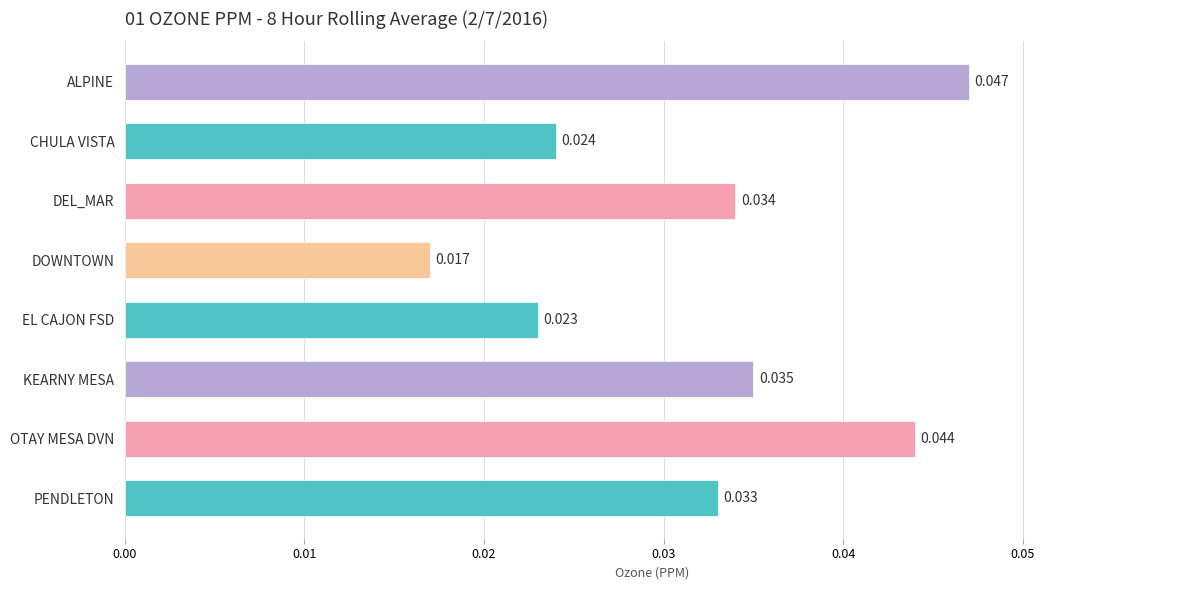

What is the label of the 1st bar from the top?

ALPINE